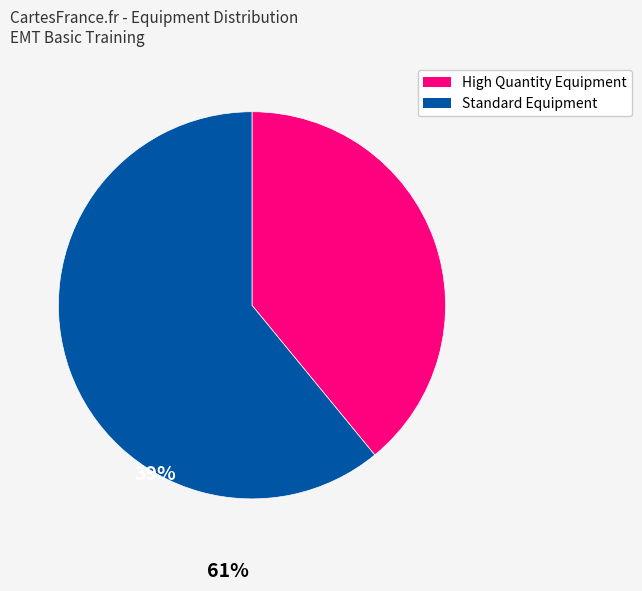

Does any single category account for the majority?

Yes